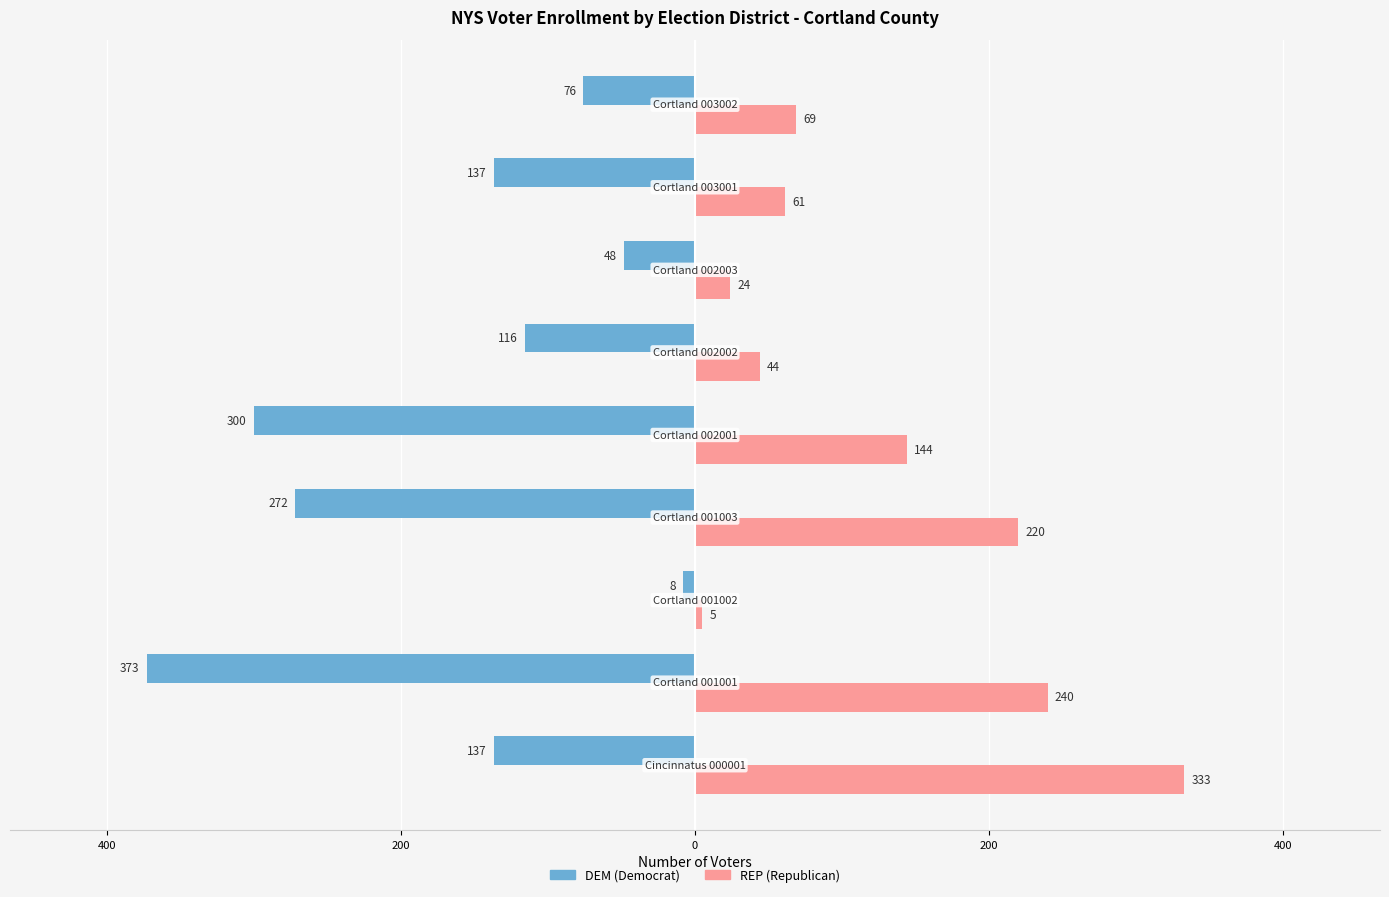

What is the value of the REP bar at the 3rd from the left?

5